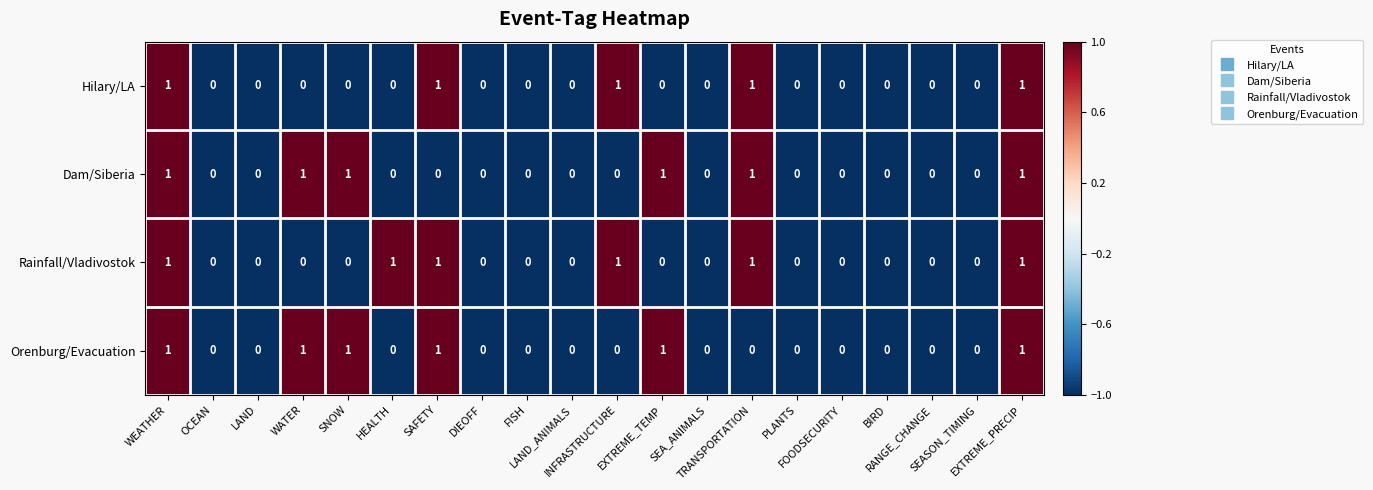

How many Hilary/LA values are between 0 and 1?

20